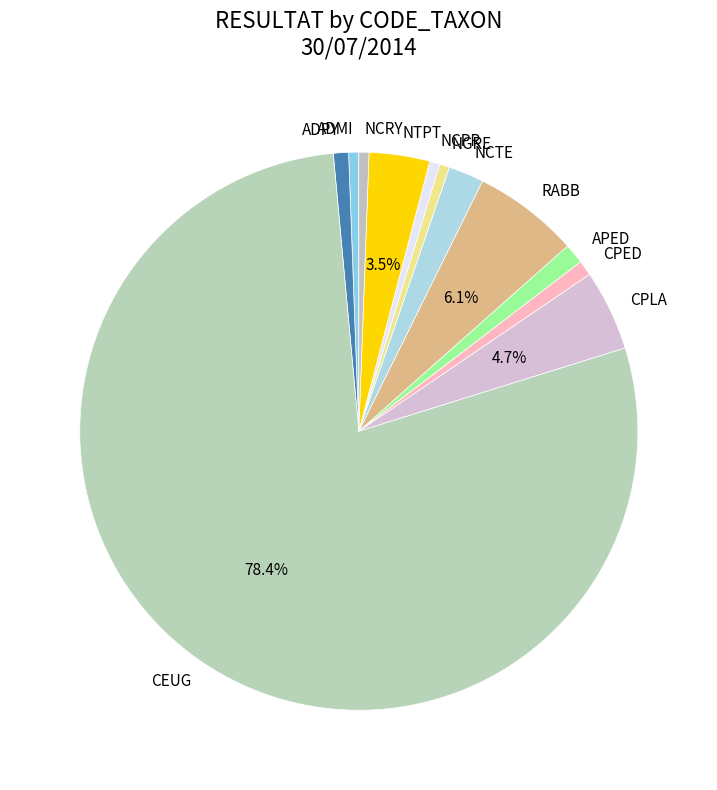

True or false: ADMI accounts for 11% of the total.

False